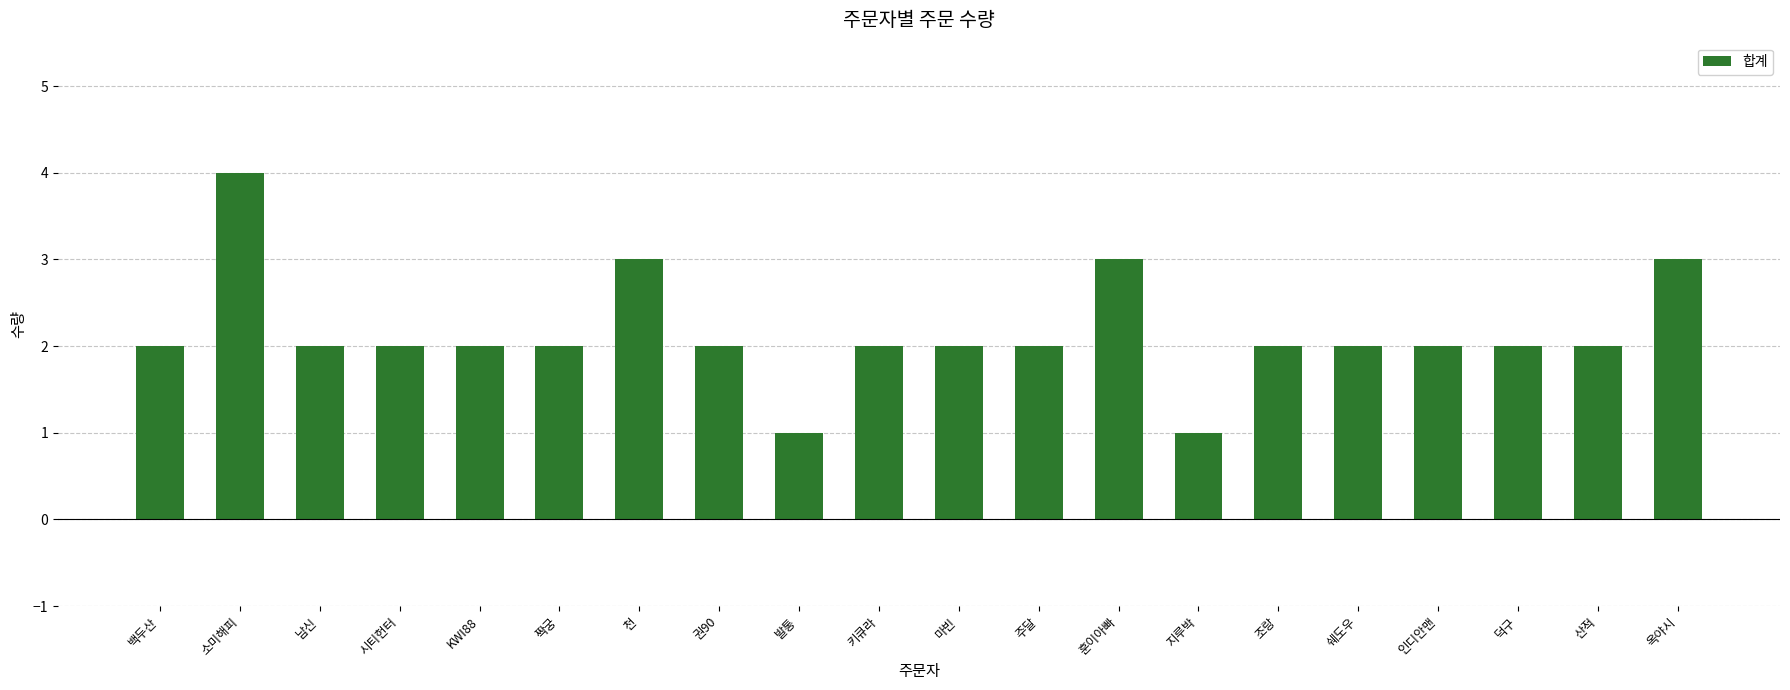

What is the sum of all values?

43